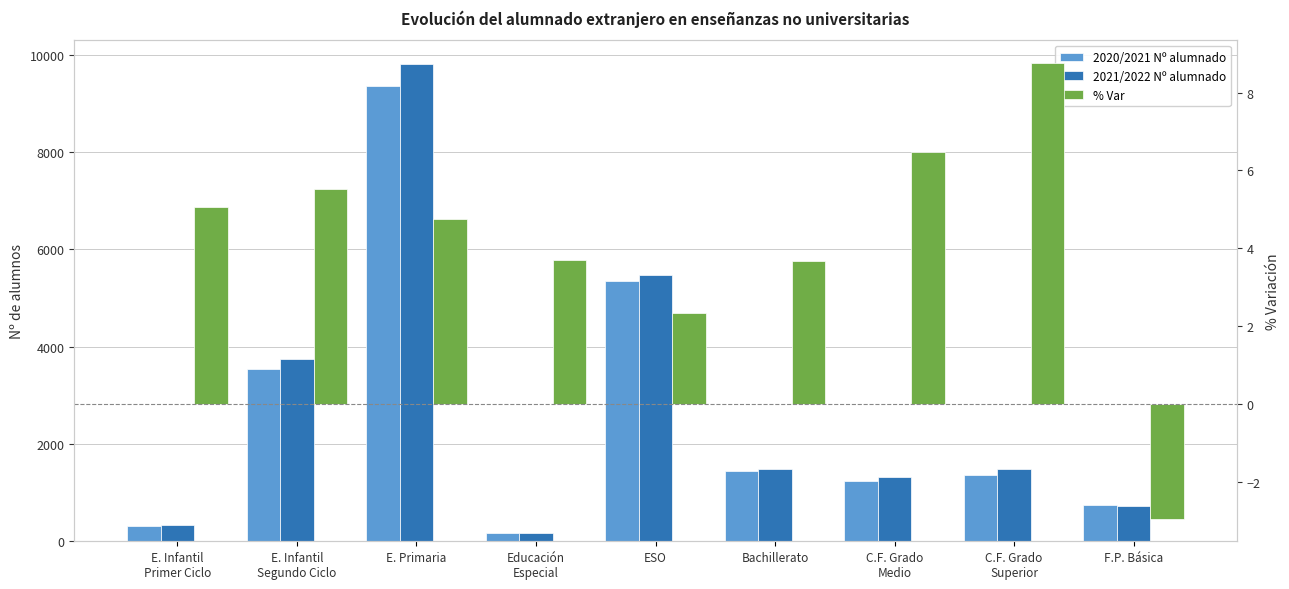

Is it true that % Var equals 3.7 at Bachillerato?

True